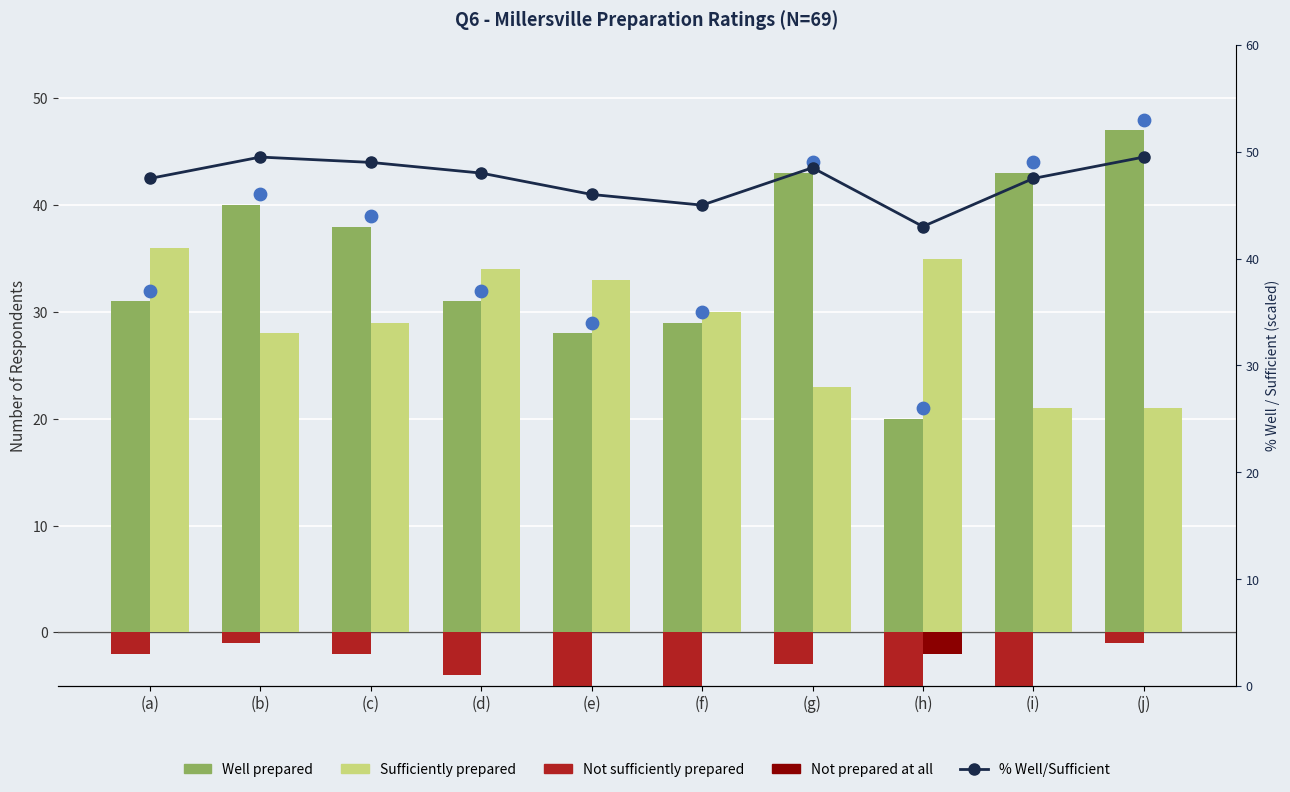

What is the total value across all series at (b)?

157.5